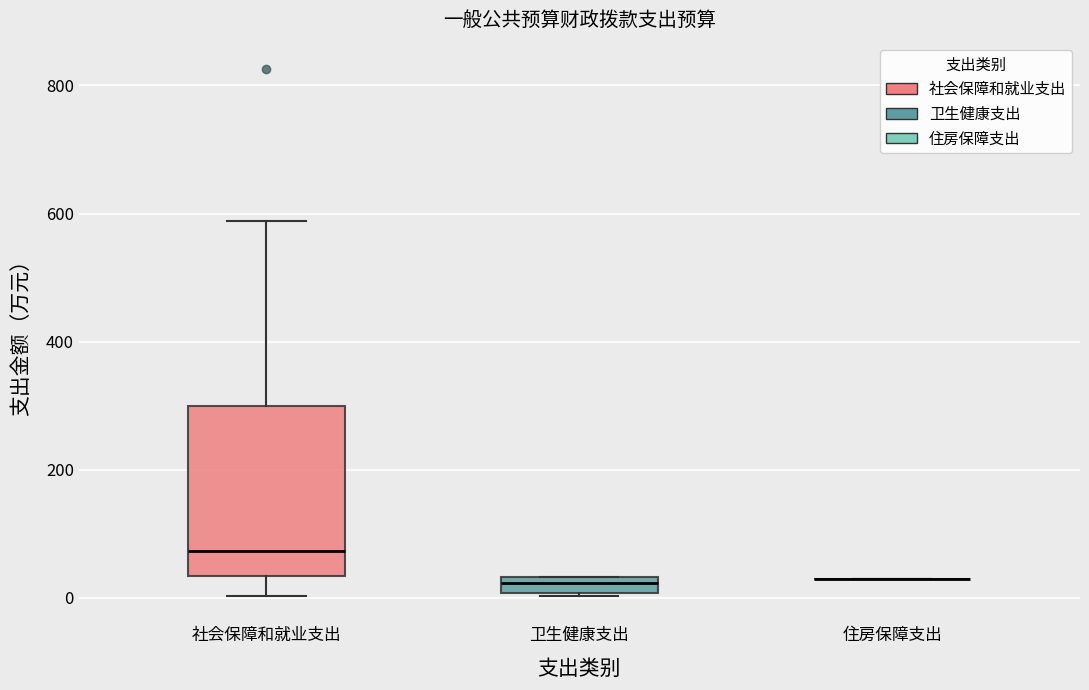

Where is the lower edge of the box for 社会保障和就业支出 on the y-axis? The values are not printed on the chart, so give them approximately, as read against the axis.

40